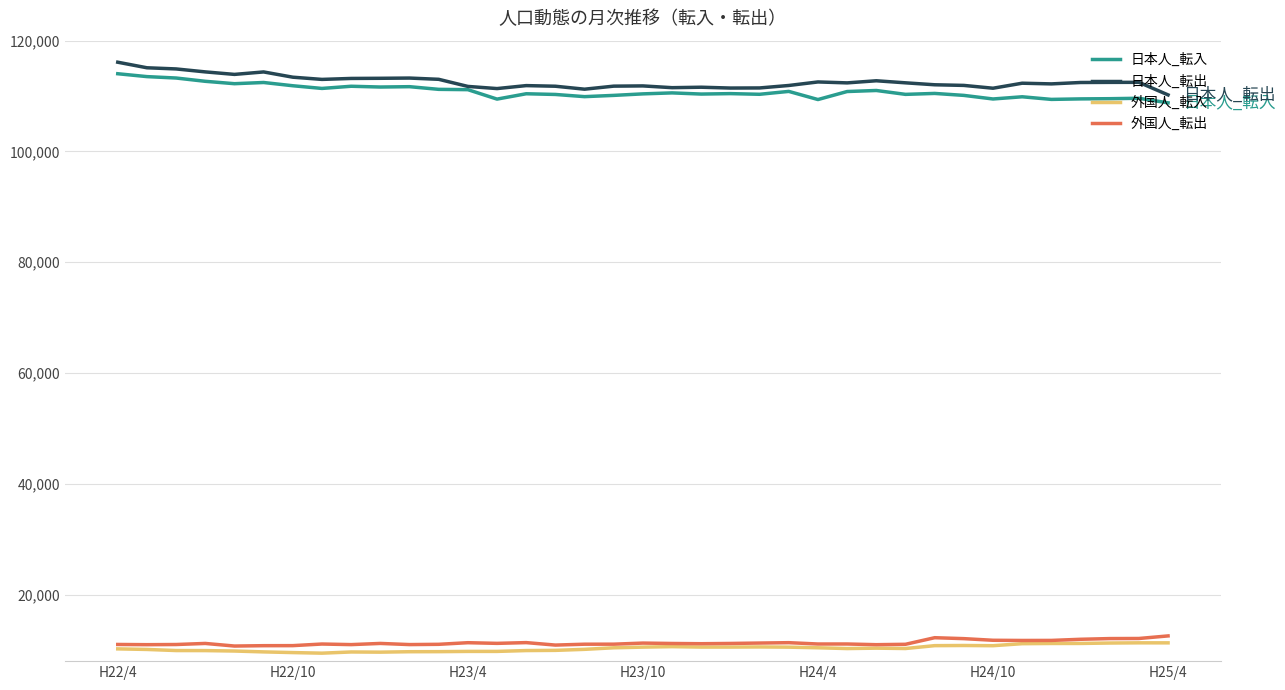

What are all the series names shown in the legend?

日本人_転入, 日本人_転出, 外国人_転入, 外国人_転出